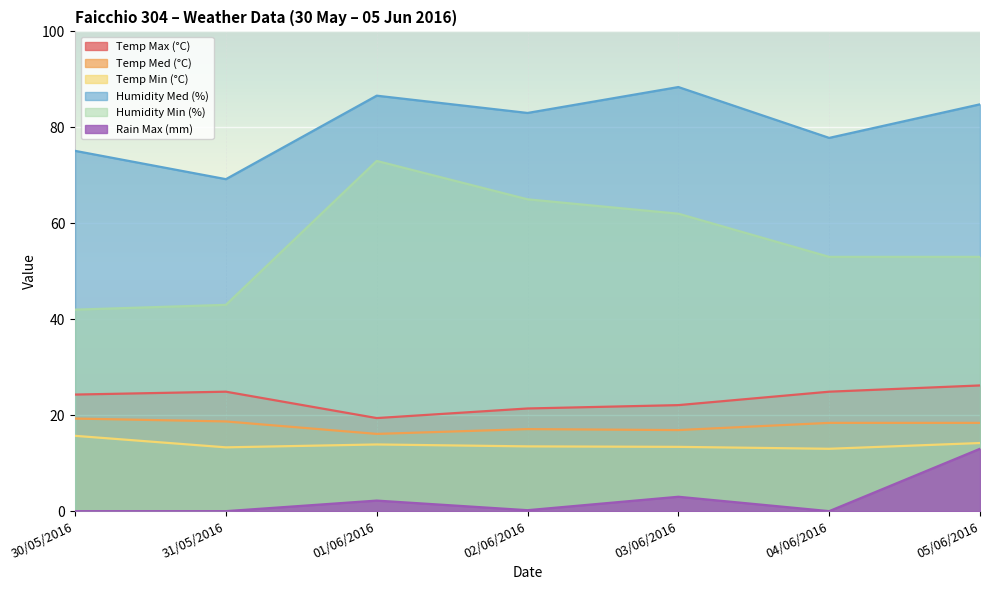

What is the label of the 7th point from the right?

30/05/2016